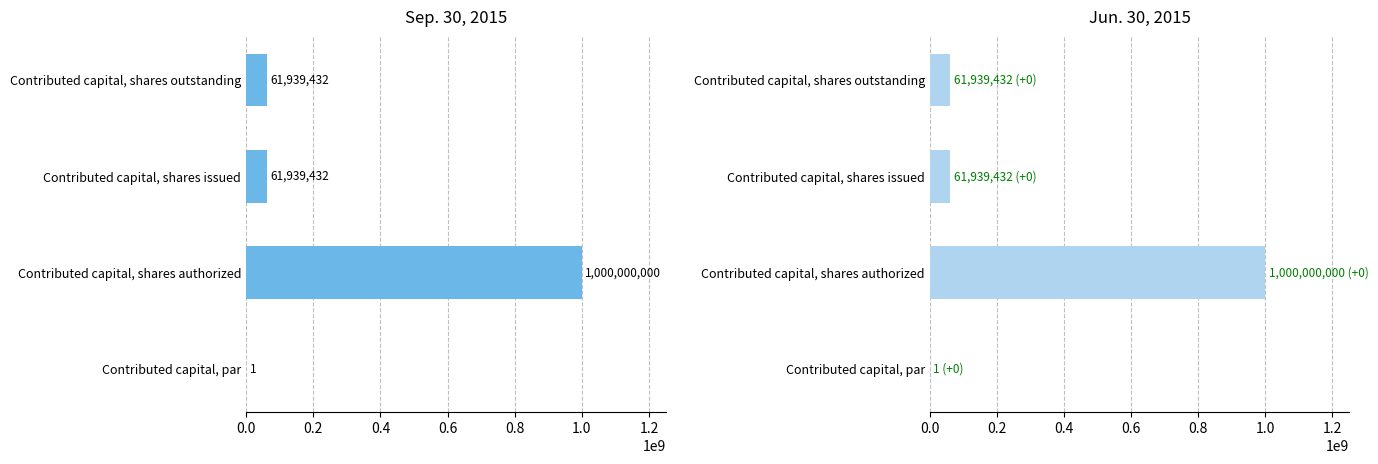

Reading right to left, extract all data points from this chart.

Sep. 30, 2015: 61939432	61939432	1000000000	1
Jun. 30, 2015: 61939432	61939432	1000000000	1